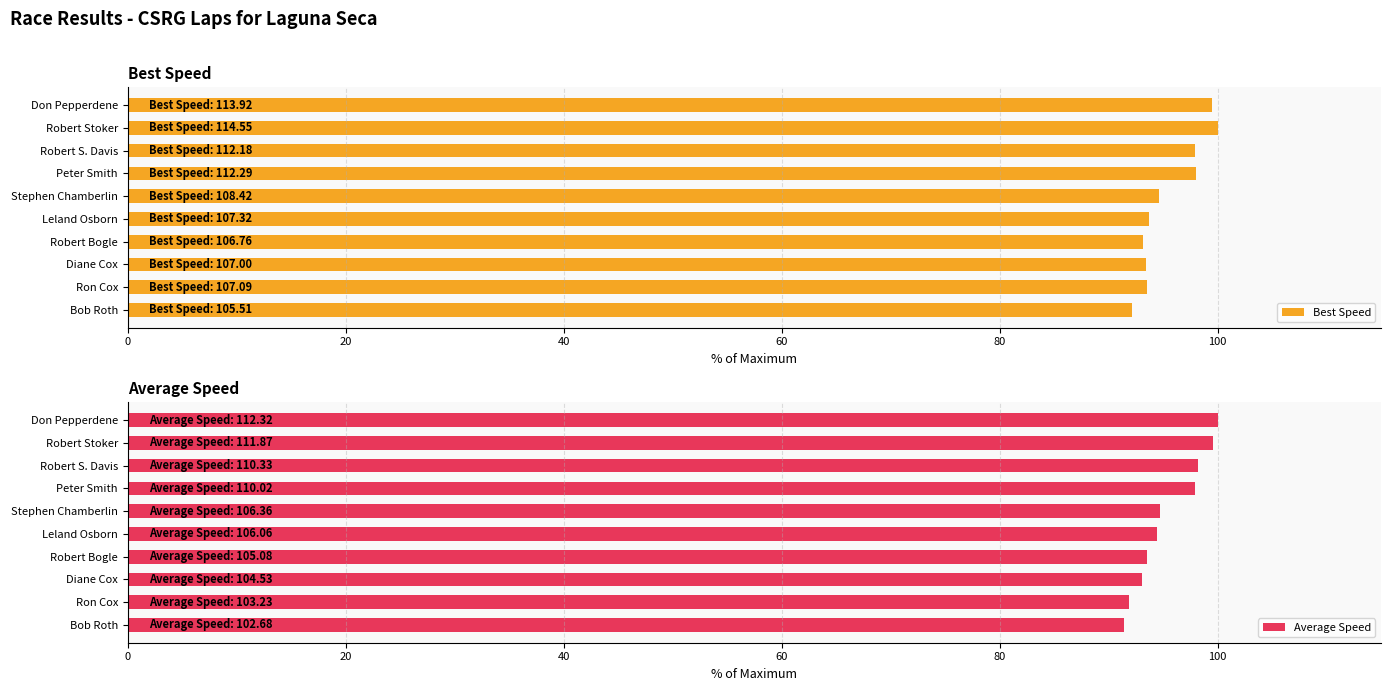

Is it true that Best Speed equals 58.2 at Bob Roth?

False